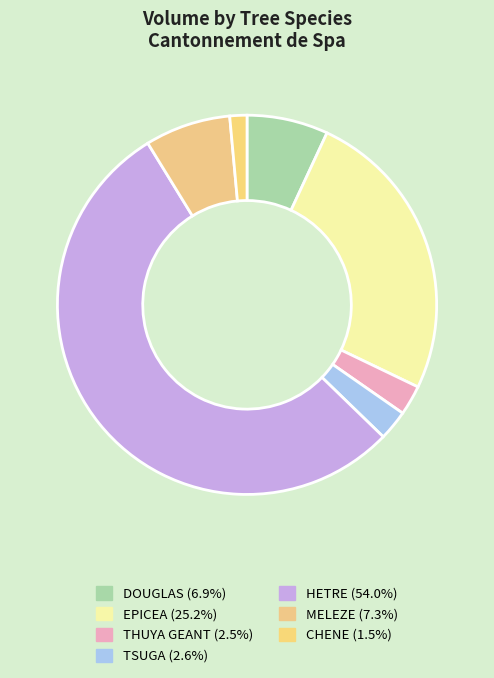

How many slices are in this pie chart?

7